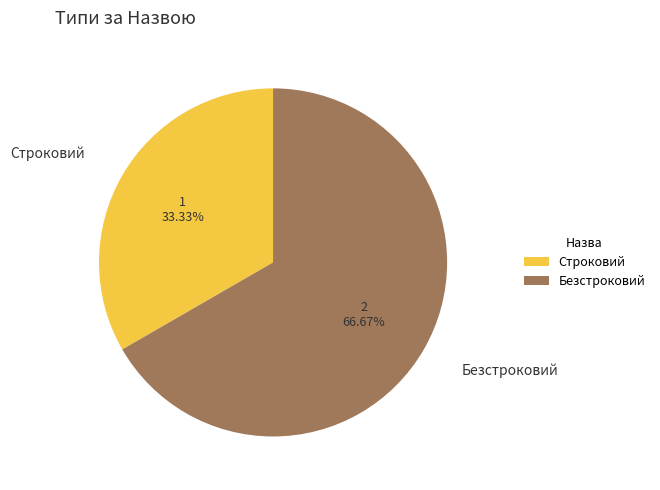

To the nearest percent, what portion does Безстроковий represent?

67%